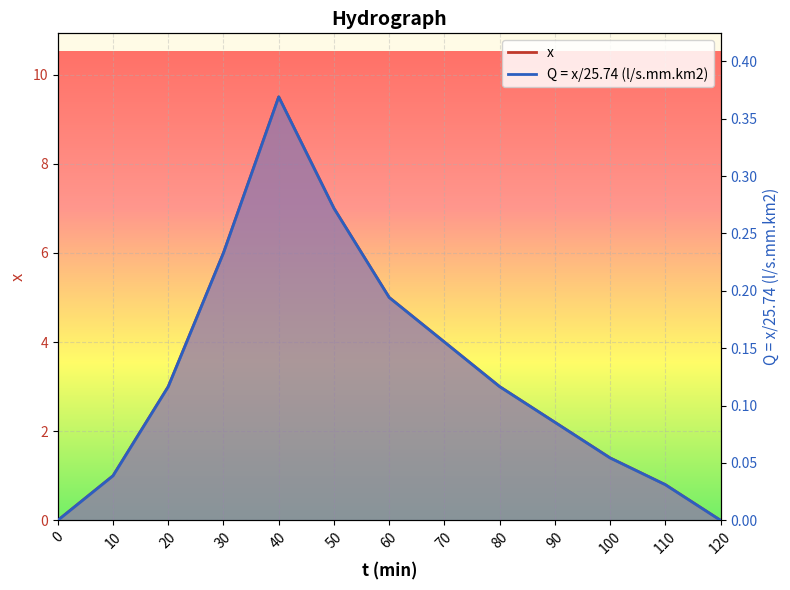

Does the chart display data point markers on the line(s)?

No